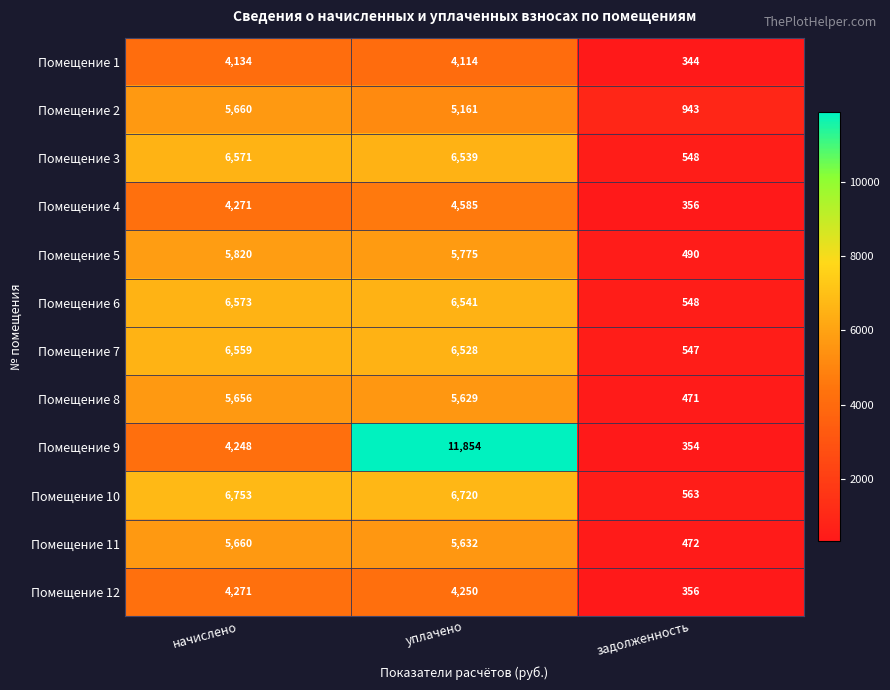

True or false: Помещение 9 has a value of 11854 at уплачено.

True